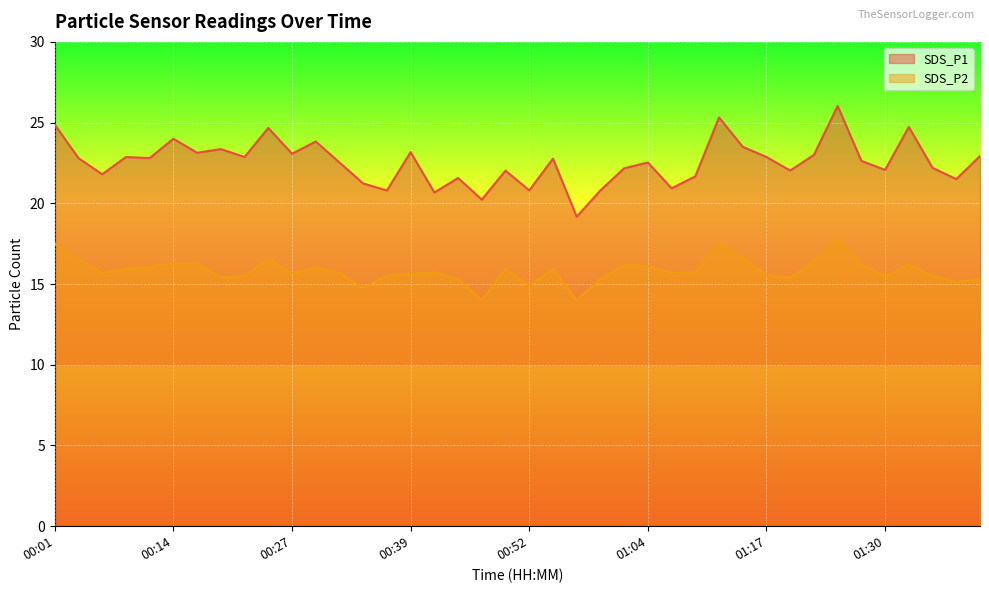

What are all the series names shown in the legend?

SDS_P1, SDS_P2